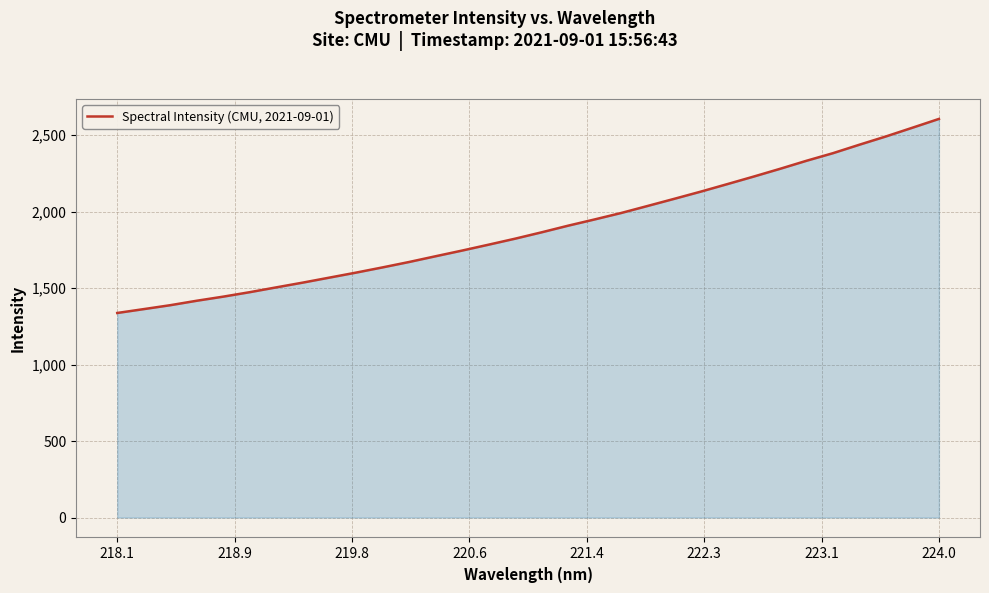

What is the greatest value displayed?

2605.3